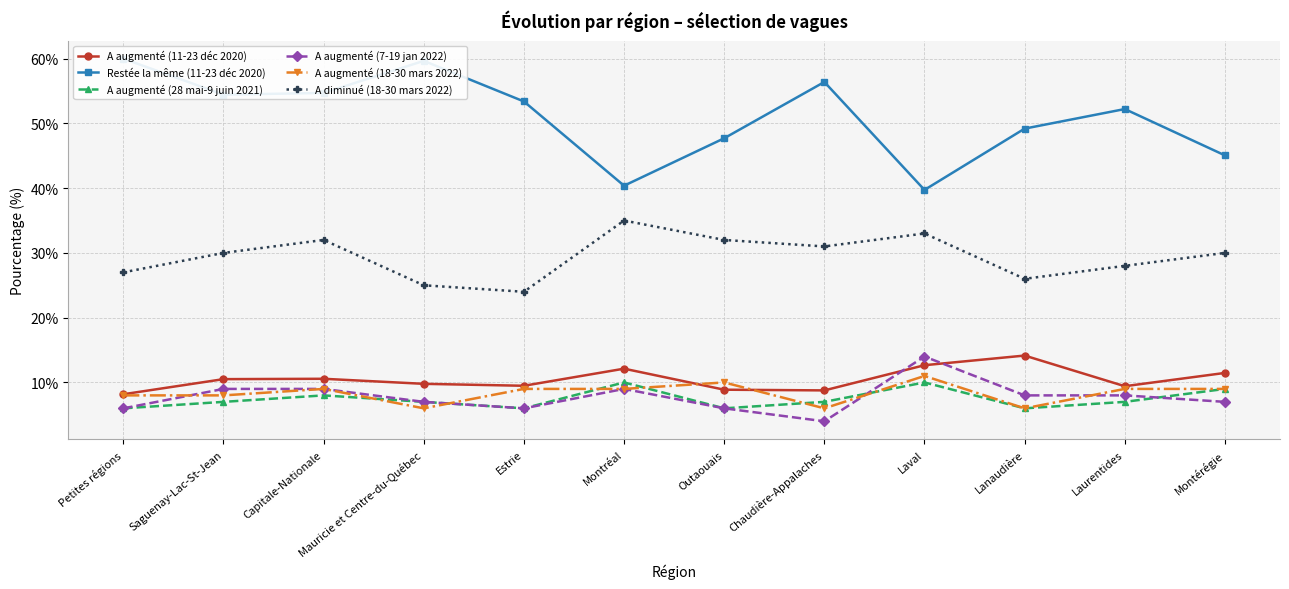

True or false: A augmenté (11-23 déc 2020) and A augmenté (28 mai-9 juin 2021) cross at least once.

False